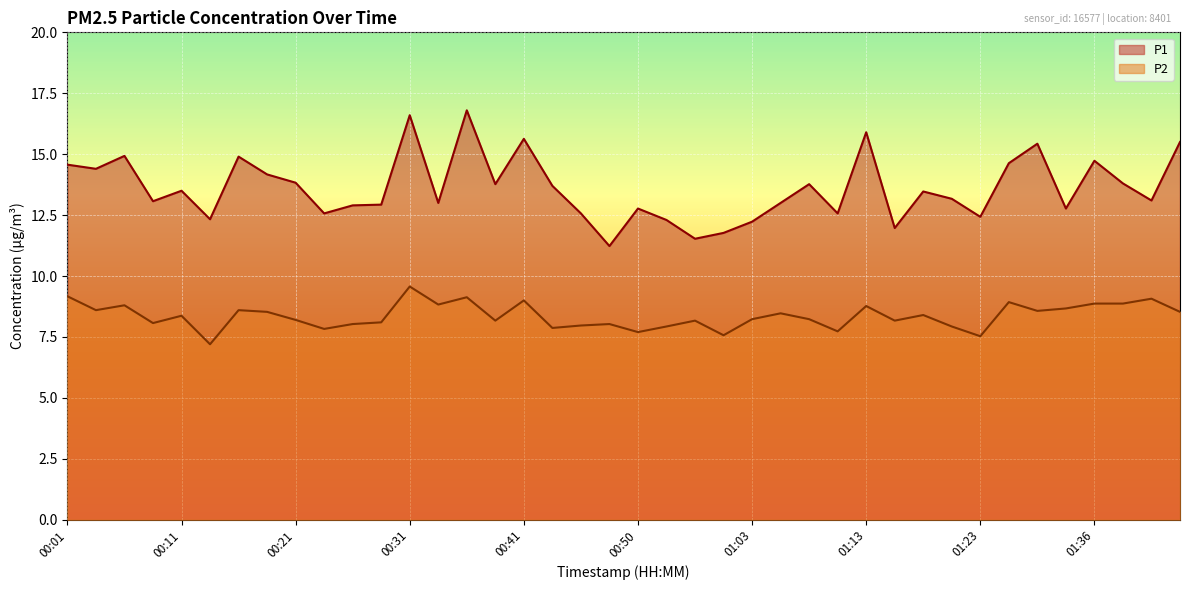

Which series has the largest total across all categories?

P1